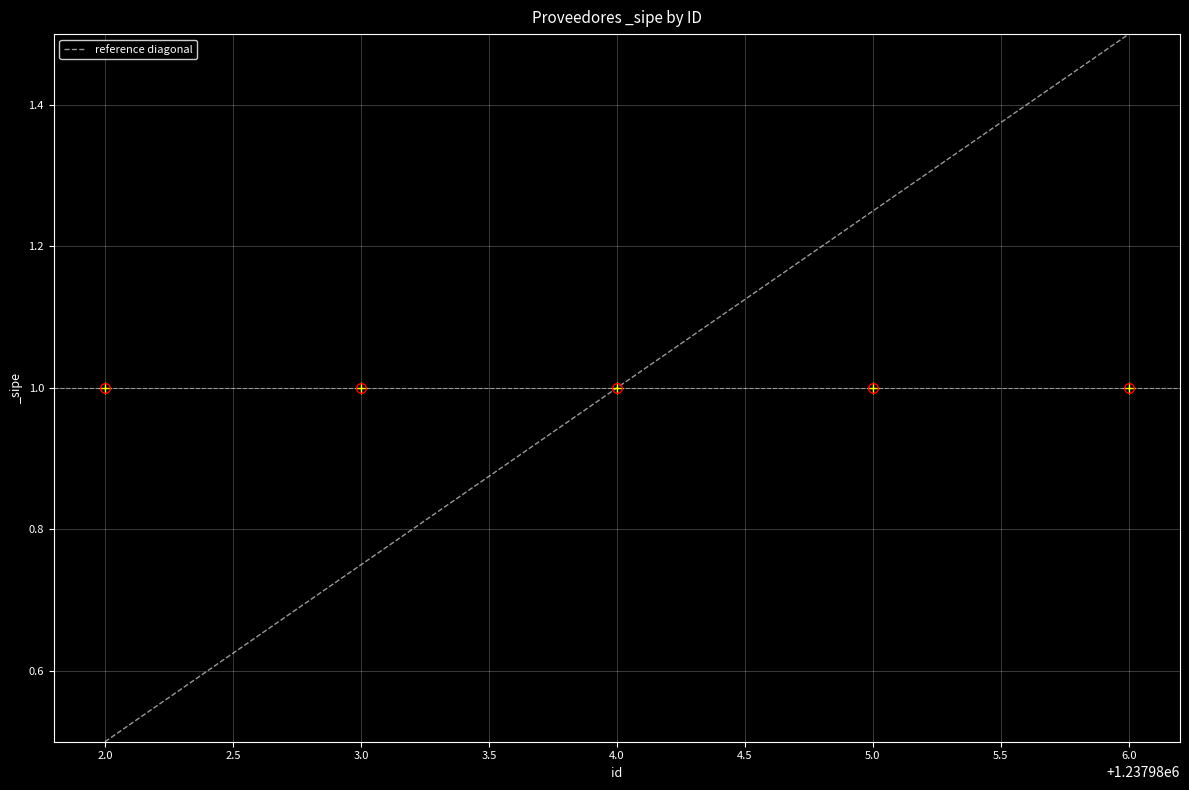

How many values are below 1?

2